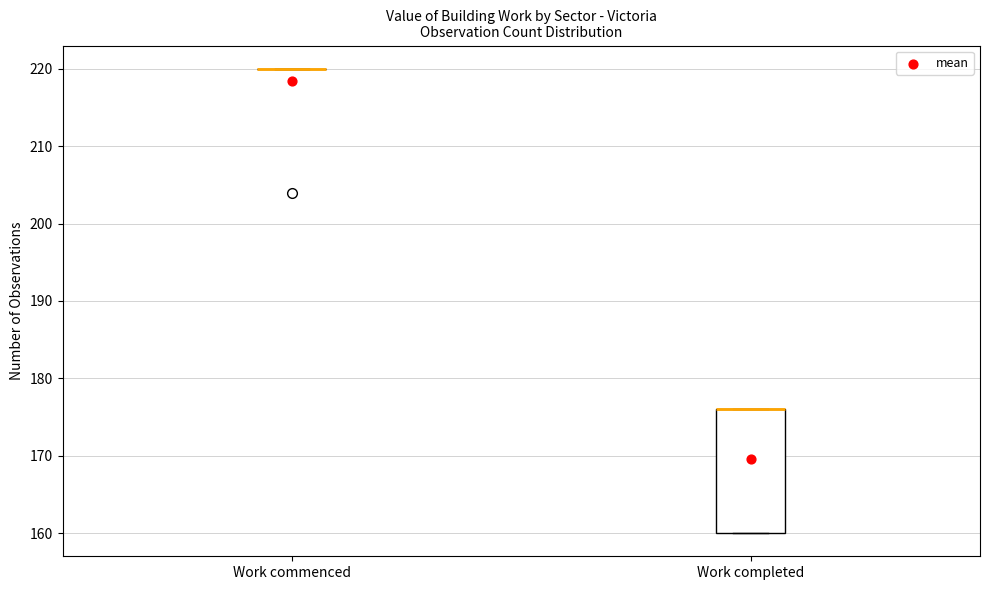

Reading left to right, read every box against the y-axis: the position of its median line, the range the box covers, and the ends of its whiskers. The values are not printed on the chart, so give them approximately, as read against the axis.

Work commenced: box collapsed to a line at 220, whiskers 220 to 220
Work completed: median 176 (drawn on the box's upper edge), box 160 to 176, whiskers 160 to 176